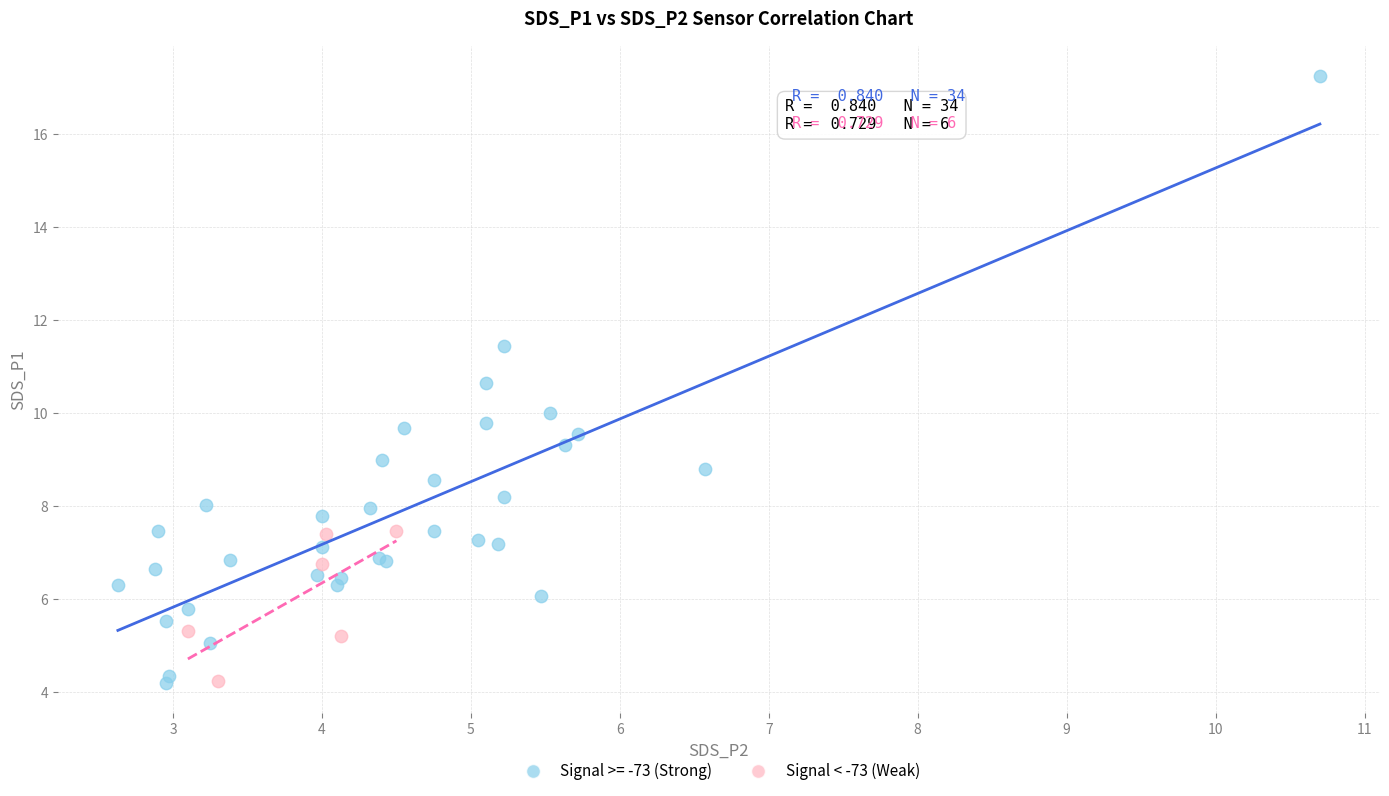

Which series contains the highest Y value?

Signal >= -73 (Strong)